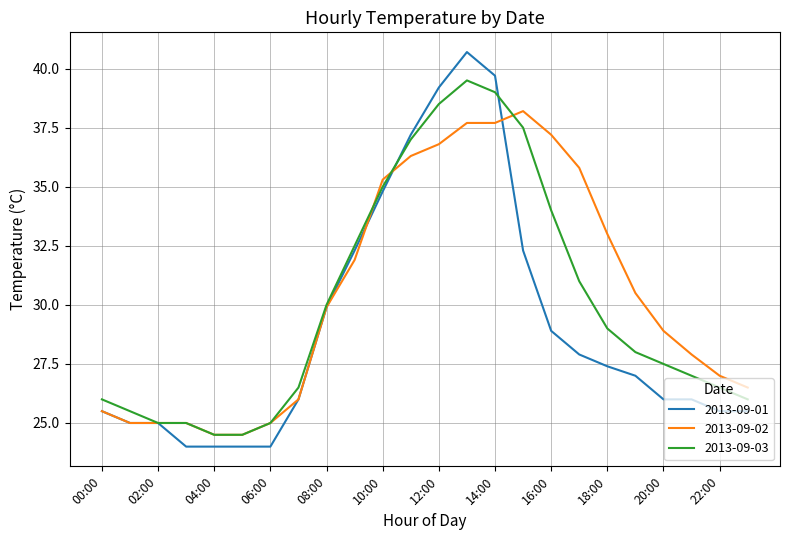

Which series has the largest total across all categories?

2013-09-02